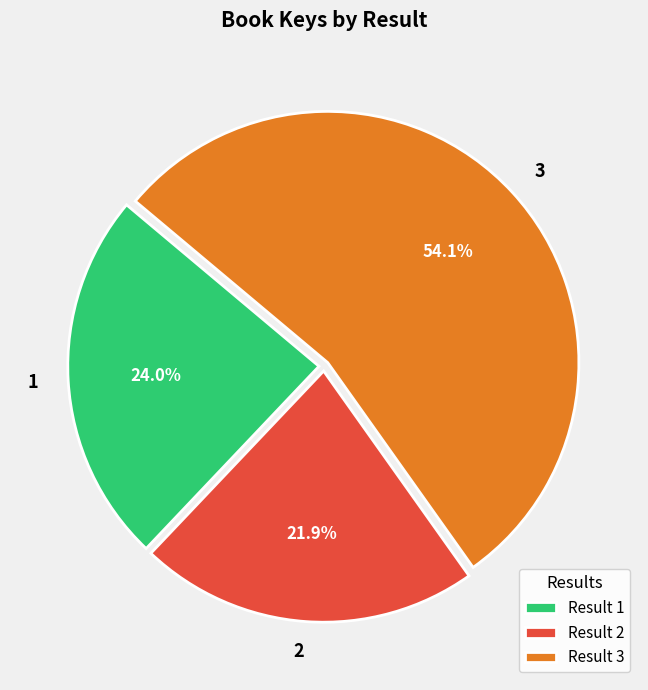

Rank the categories by value from lowest to highest.

Result 2, Result 1, Result 3